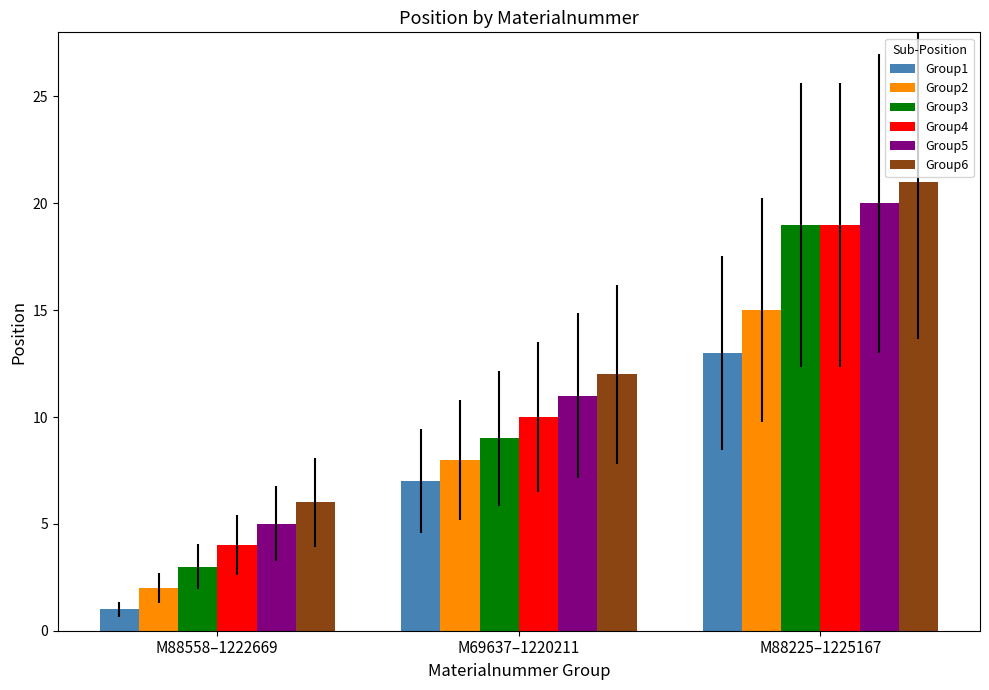

What is the total value across all series at M88558–1222669?

21